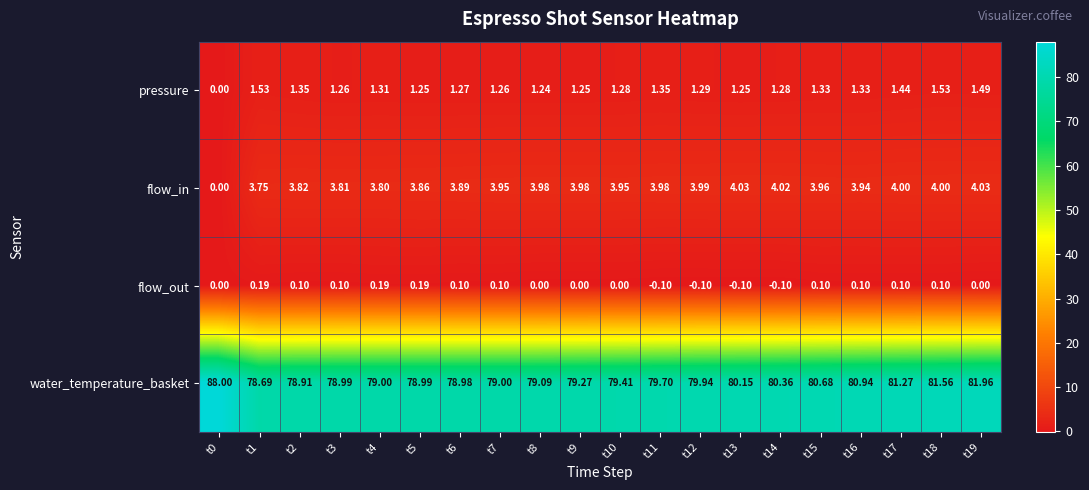

Rank the series by their maximum value, from highest to lowest.

water_temperature_basket, flow_in, pressure, flow_out